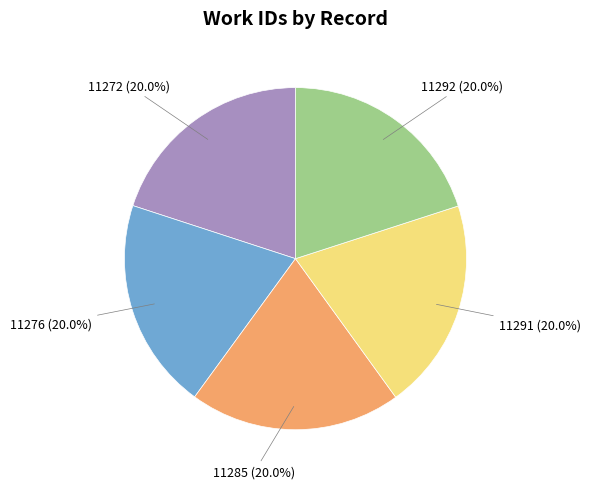

Approximately how many times larger is the value at 11285 compared to 11272?

1.0